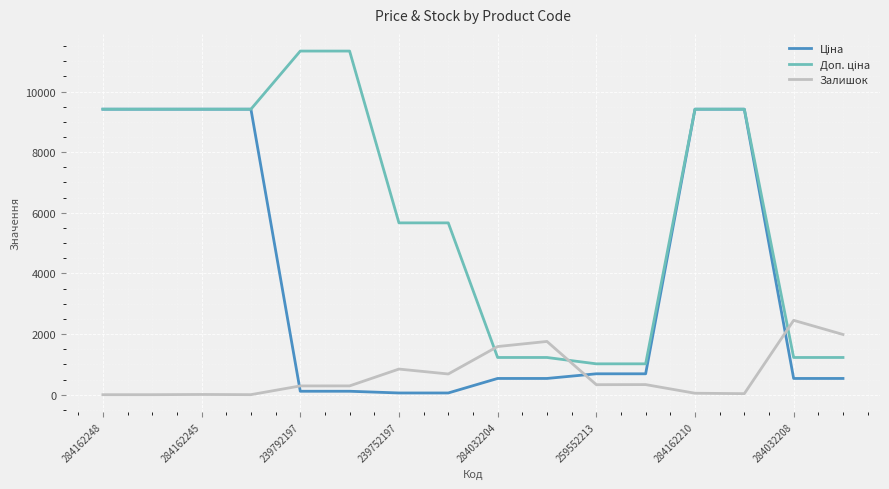

What is the maximum value shown in the chart?

11334.0